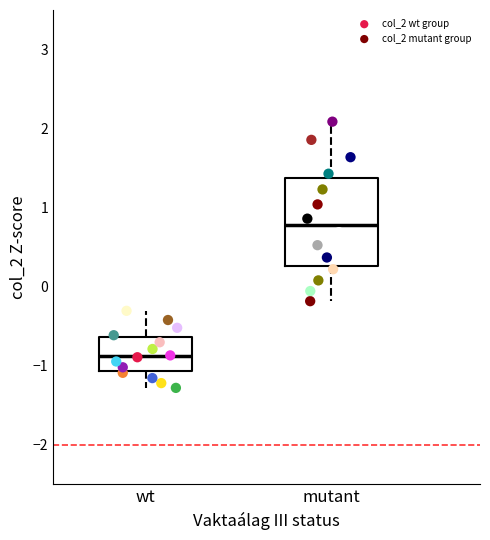

Which series contains the lowest Y value?

col_2 wt group